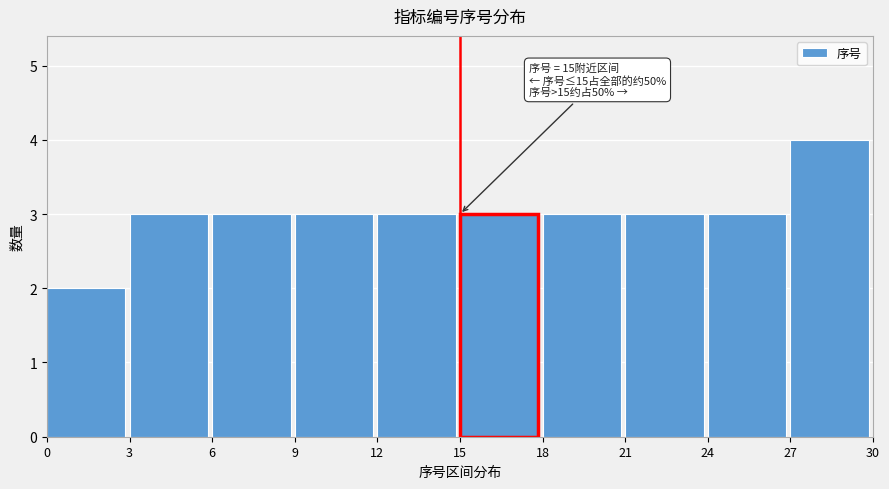

Over which range of the x-axis is the bar tallest?

27 to 30